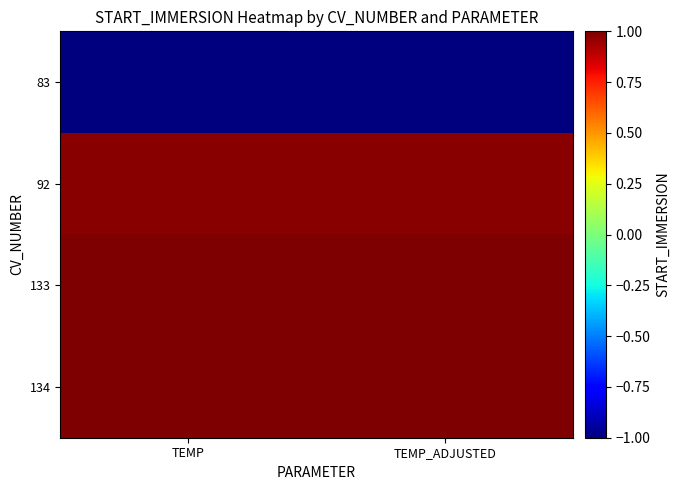

Which series has the largest total across all categories?

133